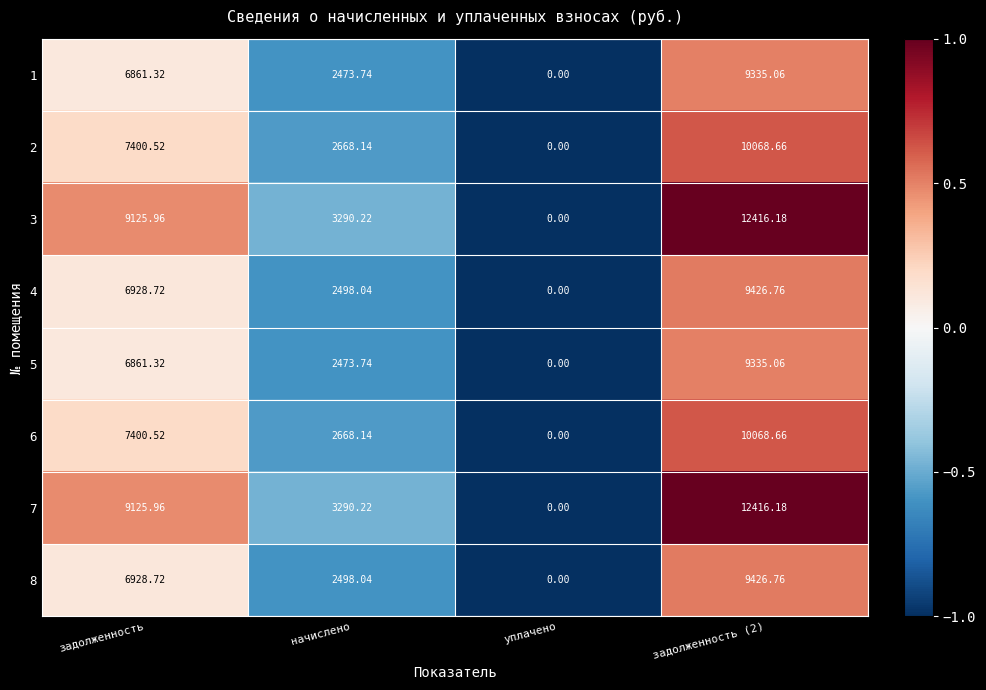

What is the total value across all series at задолженность (2)?

82493.3